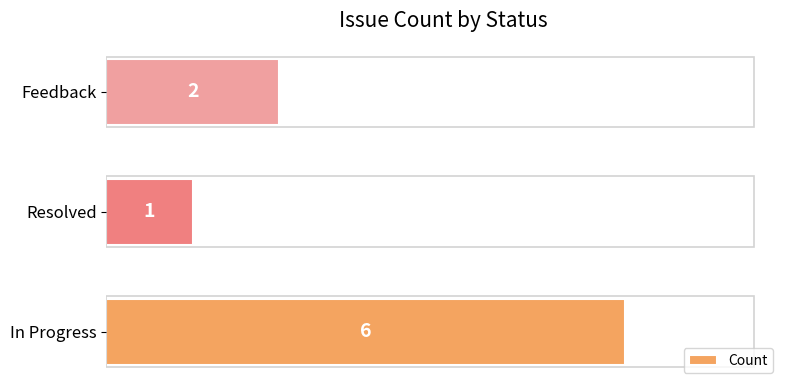

What is the greatest value displayed?

6